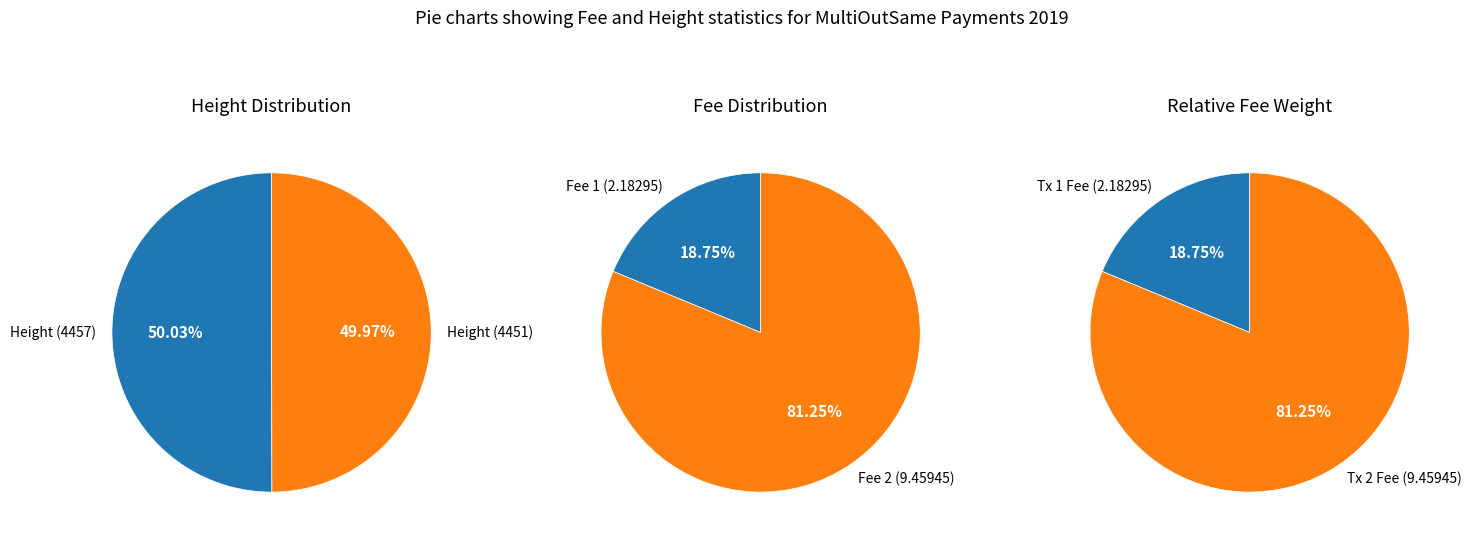

Do Height 4457 and Height 4451 together represent more than half of the pie?

Yes